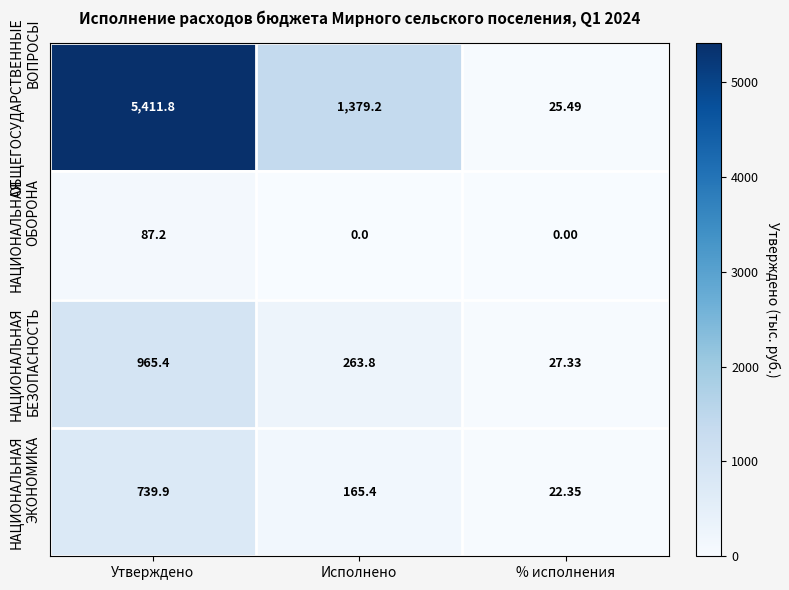

How many data points does each series have?

3